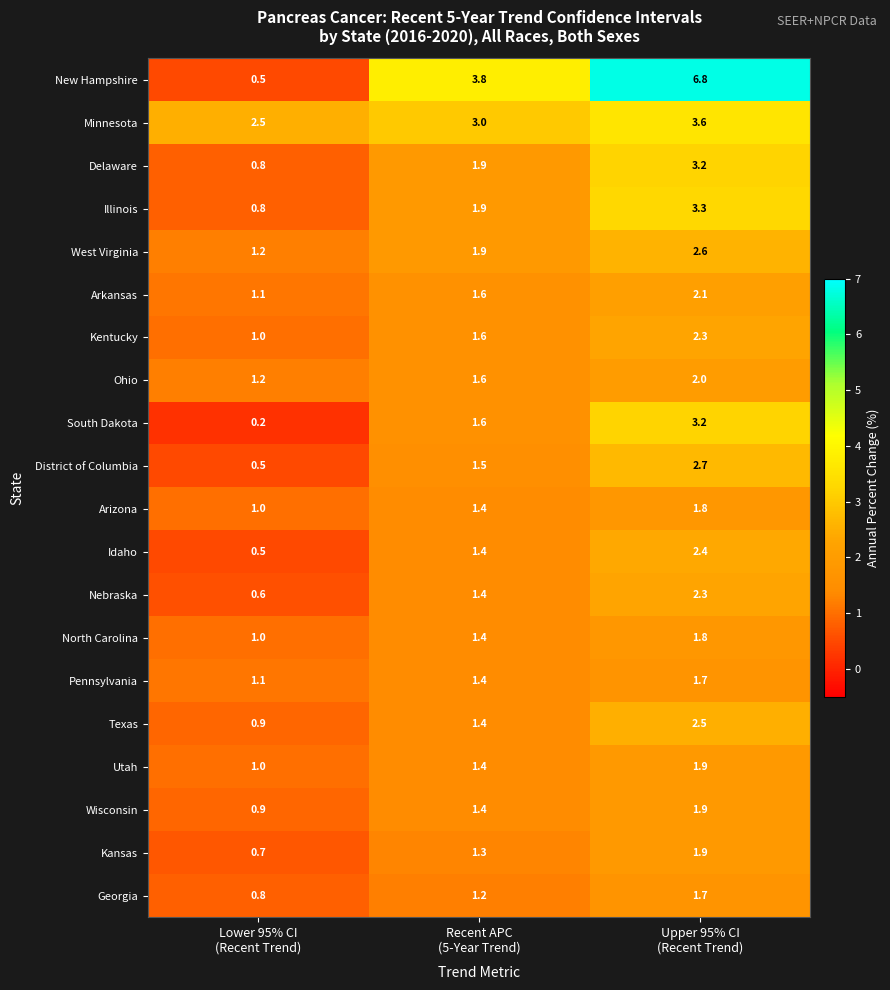

Which series has the largest total across all categories?

New Hampshire